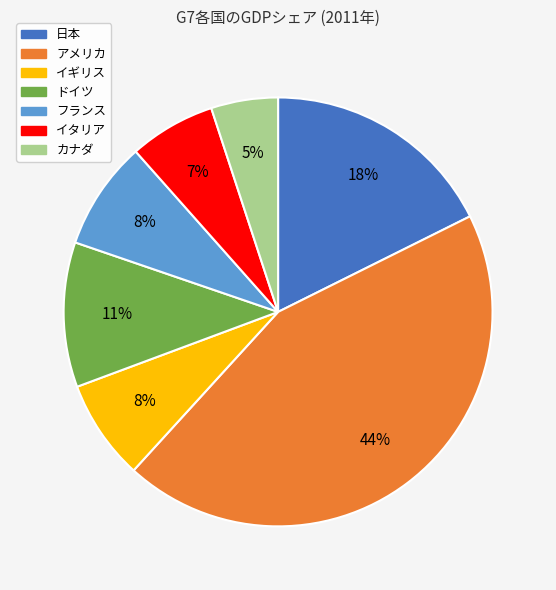

What is the largest slice in the pie chart?

アメリカ